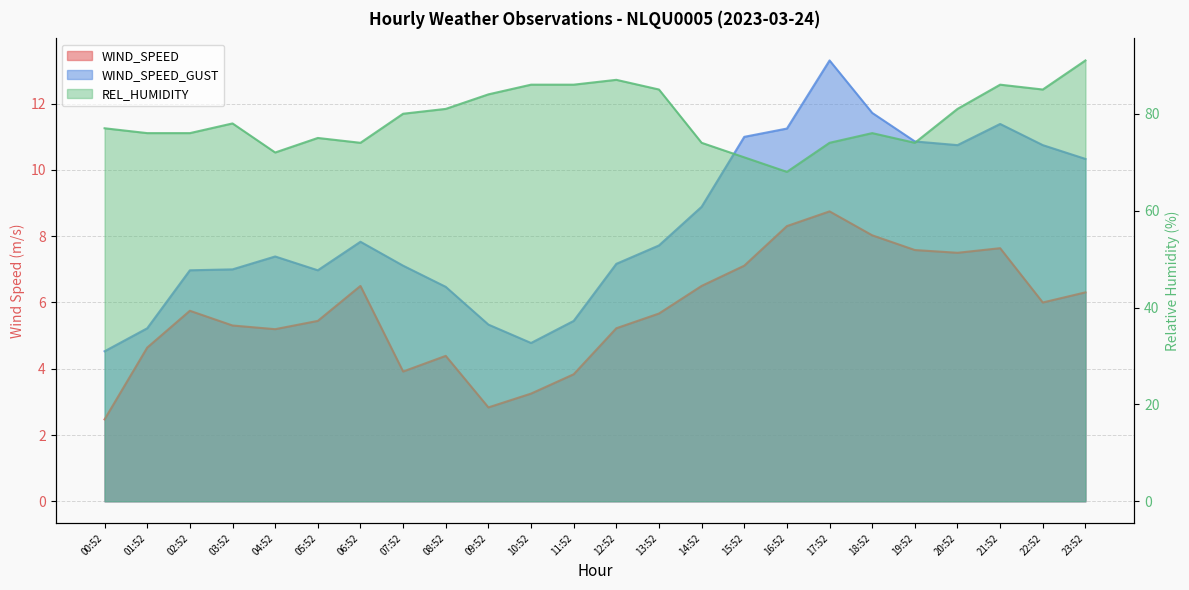

What is the value of the WIND_SPEED_GUST point at the 16th from the left?

11.0